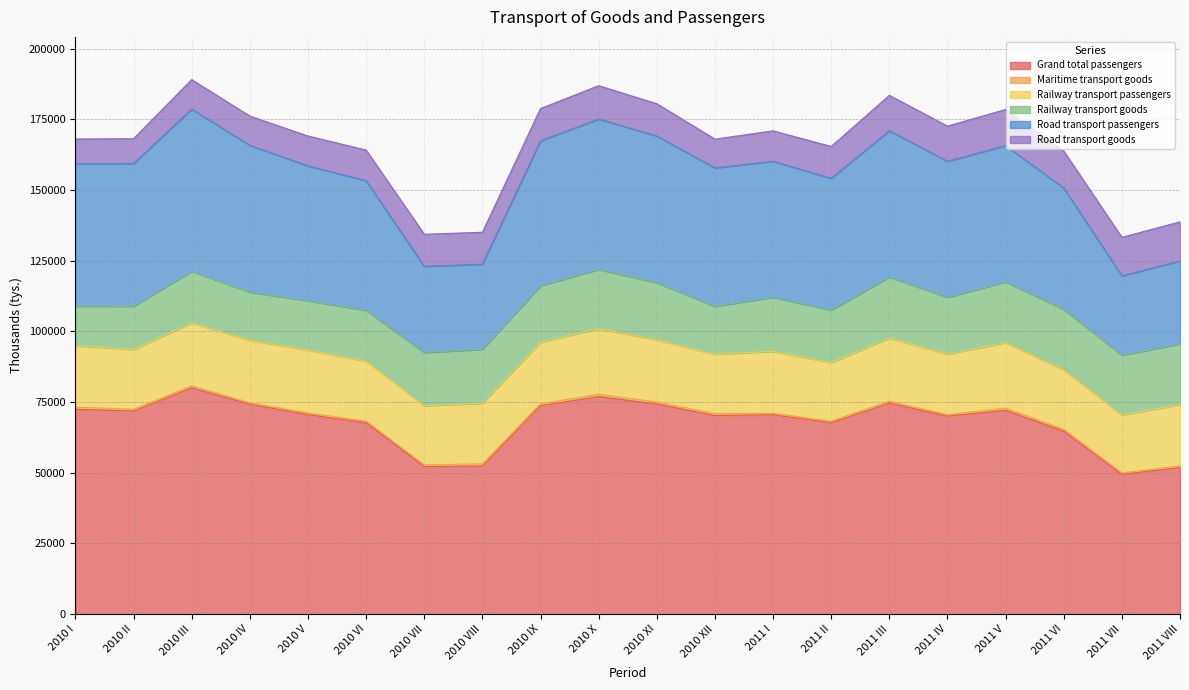

Between 2010 I and 2010 XII, which series saw the biggest shift?

Railway transport goods